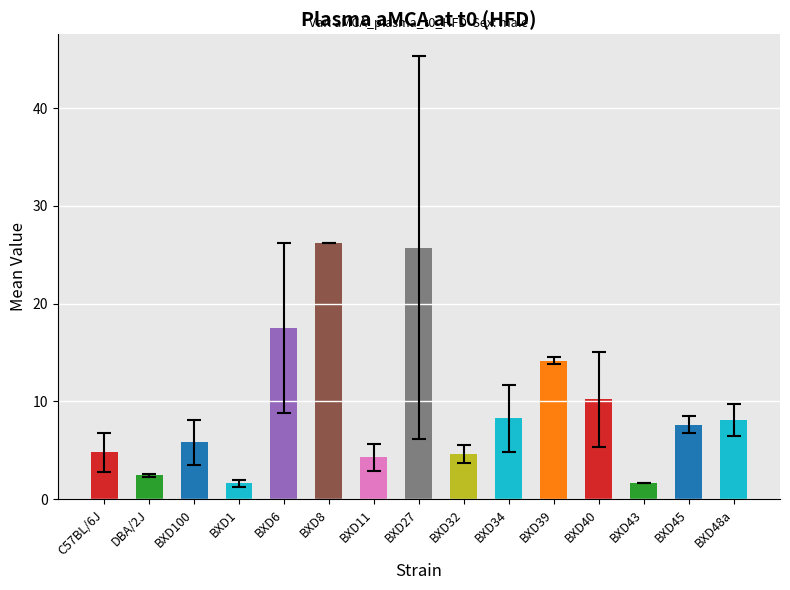

The chart shows a value of 17.5 at BXD6. True or false?

True